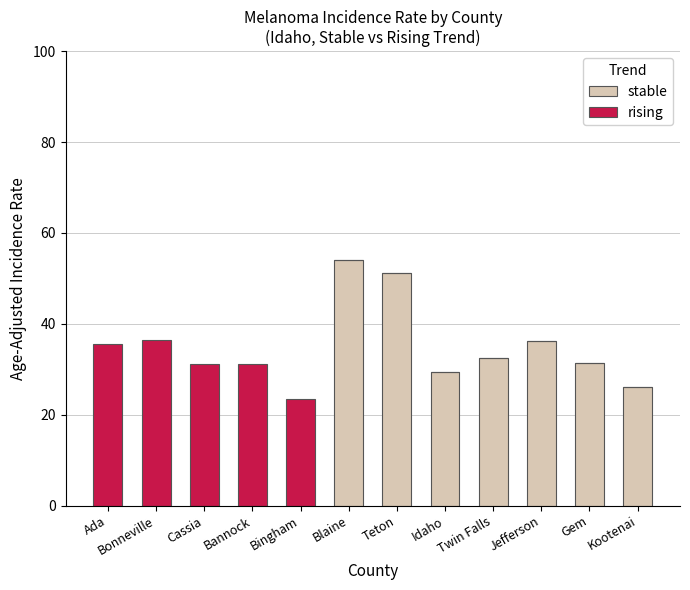

The value of stable at Kootenai is 26.1. True or false?

True